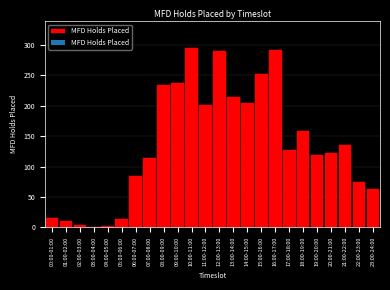

Approximately how many times larger is the value at 18:00-19:00 compared to 05:00-06:00?

11.4